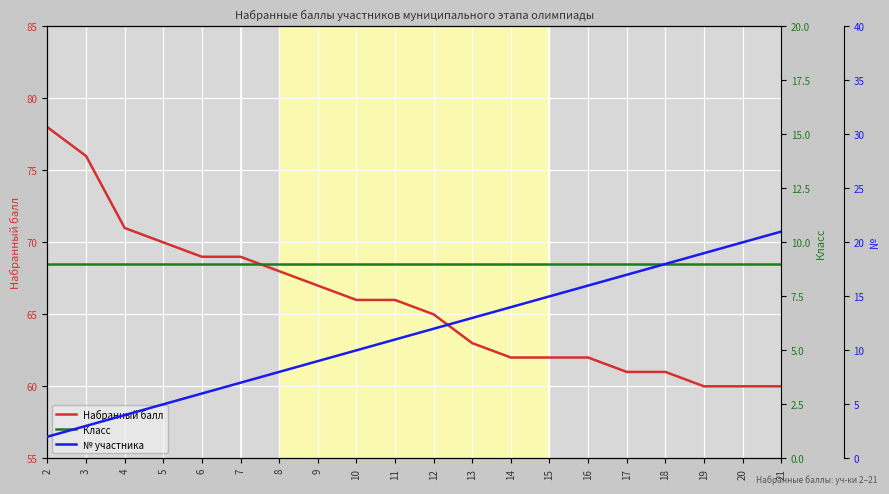

The Набранный балл series shows 18 at 16. True or false?

False